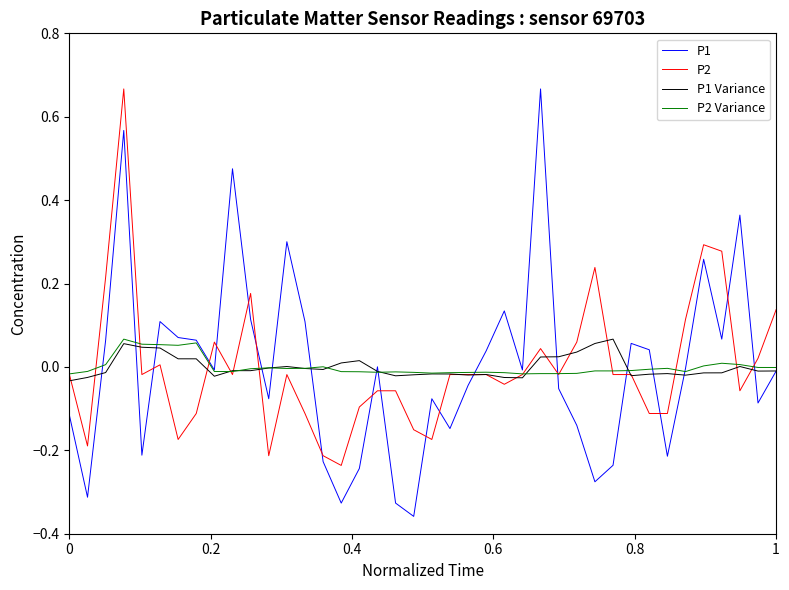

Which series has the widest spread of values?

P1